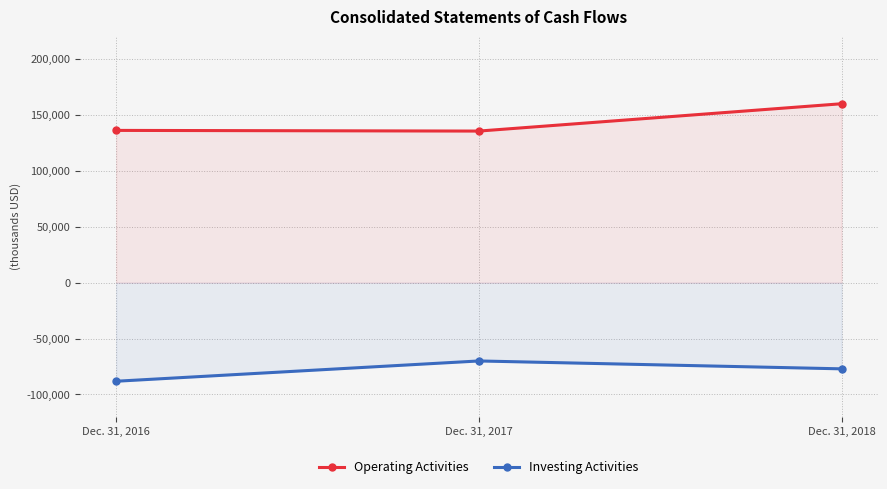

True or false: Investing Activities has a value of -88153 at Dec. 31, 2016.

True